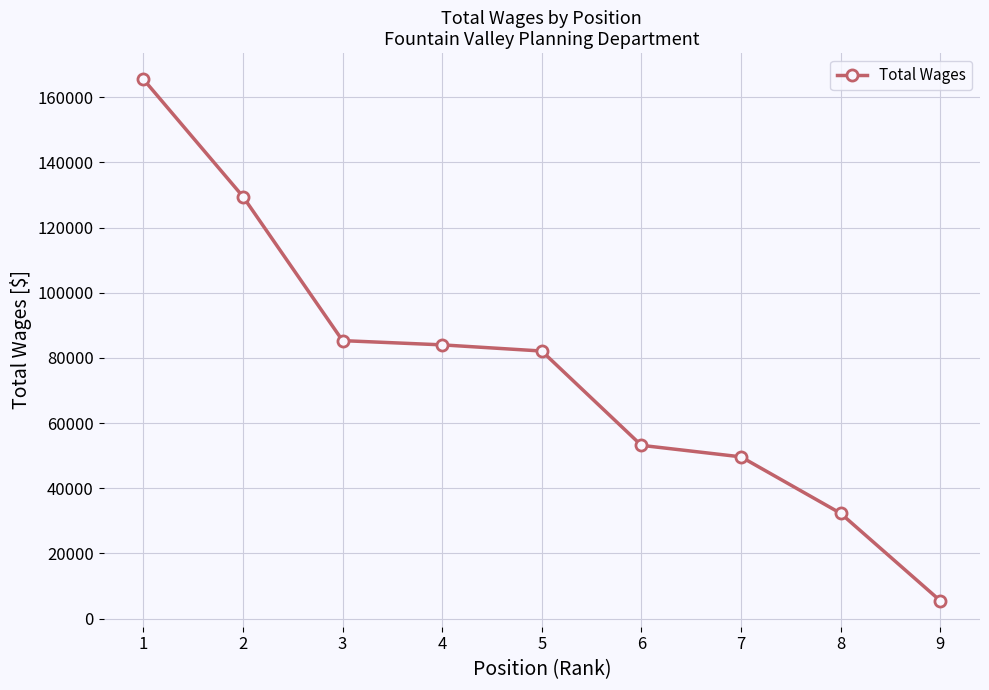

Is it true that the value at 8 is 32297?

True